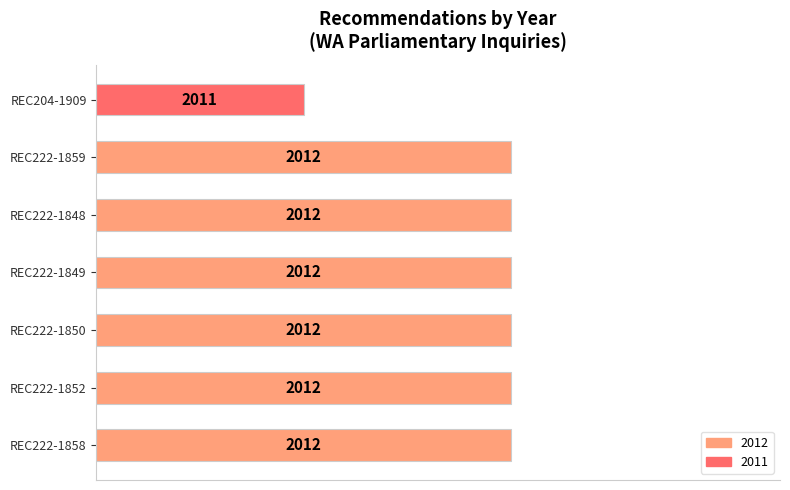

Are the bars horizontal?

Yes